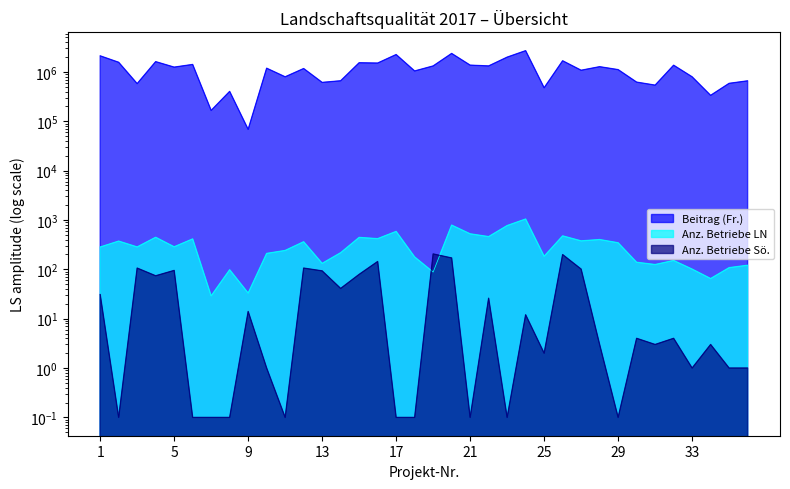

How many interior local valleys does the Anz. Betriebe LN series have?

12